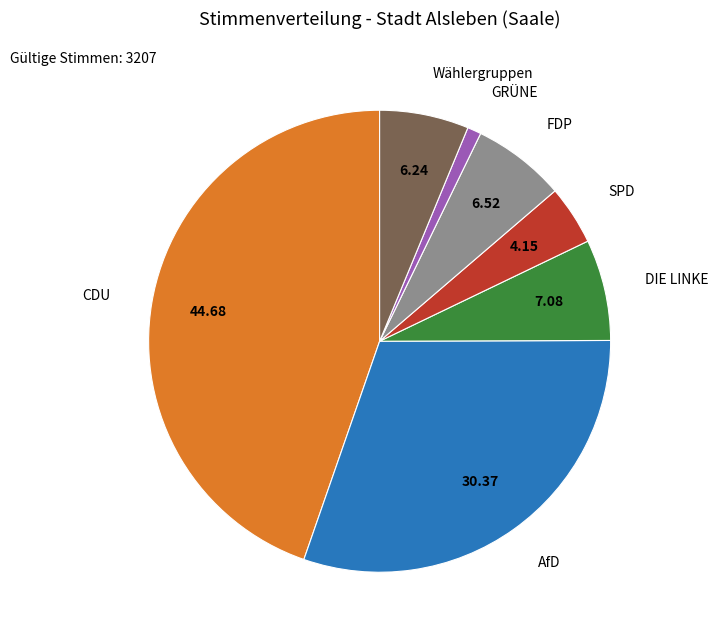

Is there any slice that represents more than half of the pie?

No